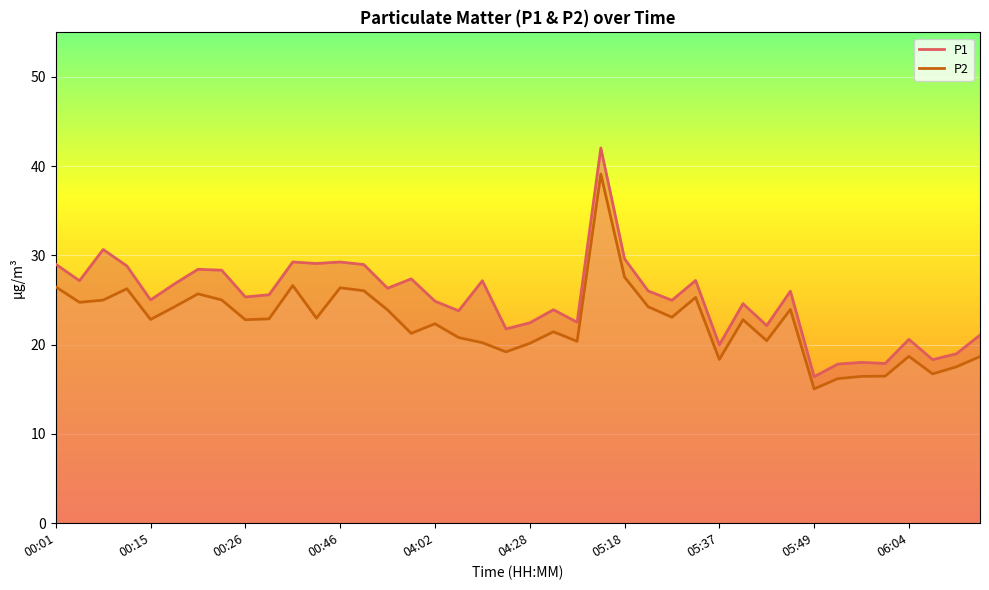

The value of P1 line at 17 is 23.8. True or false?

True